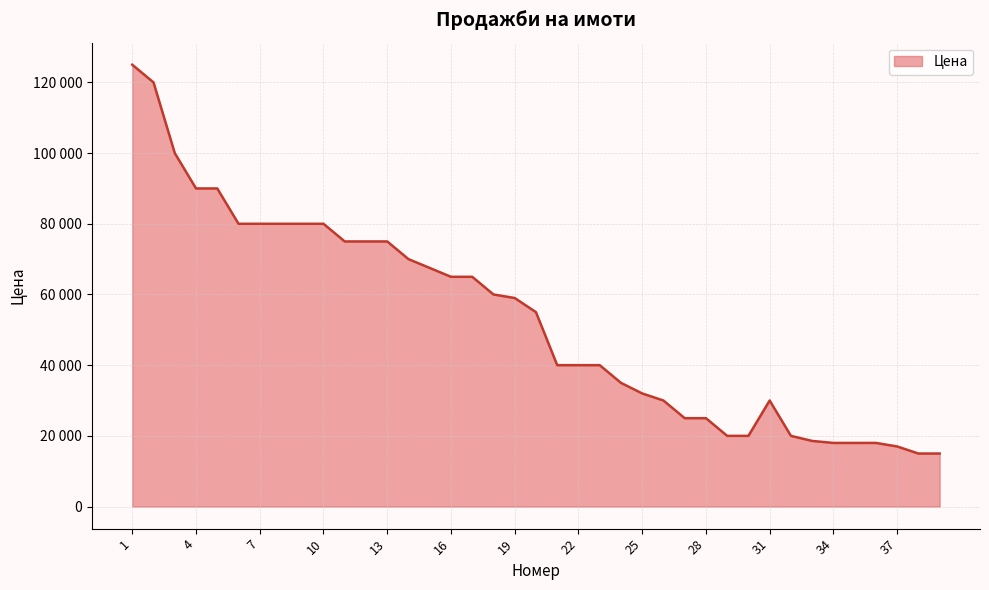

Does the chart display data point markers on the line(s)?

No